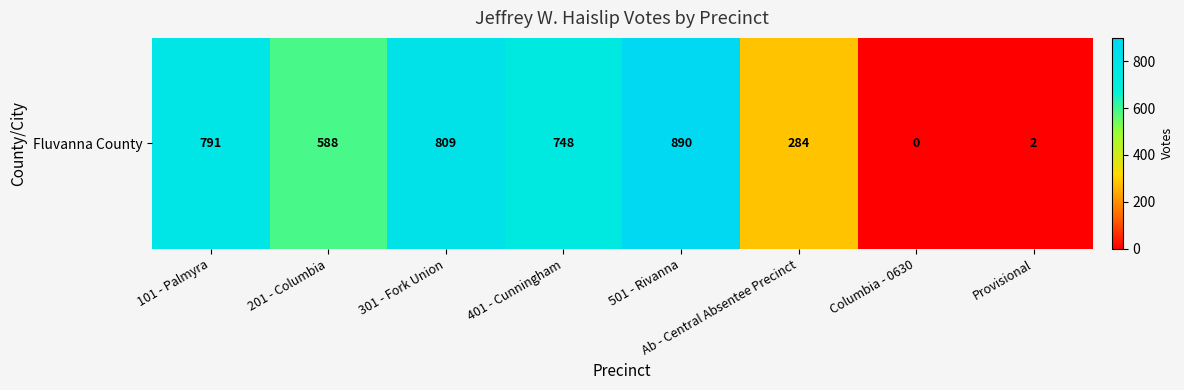

Reading left to right, extract all data points from this chart.

101 - Palmyra=791	201 - Columbia=588	301 - Fork Union=809	401 - Cunningham=748	501 - Rivanna=890	Ab - Central Absentee Precinct=284	Columbia - 0630=0	Provisional=2